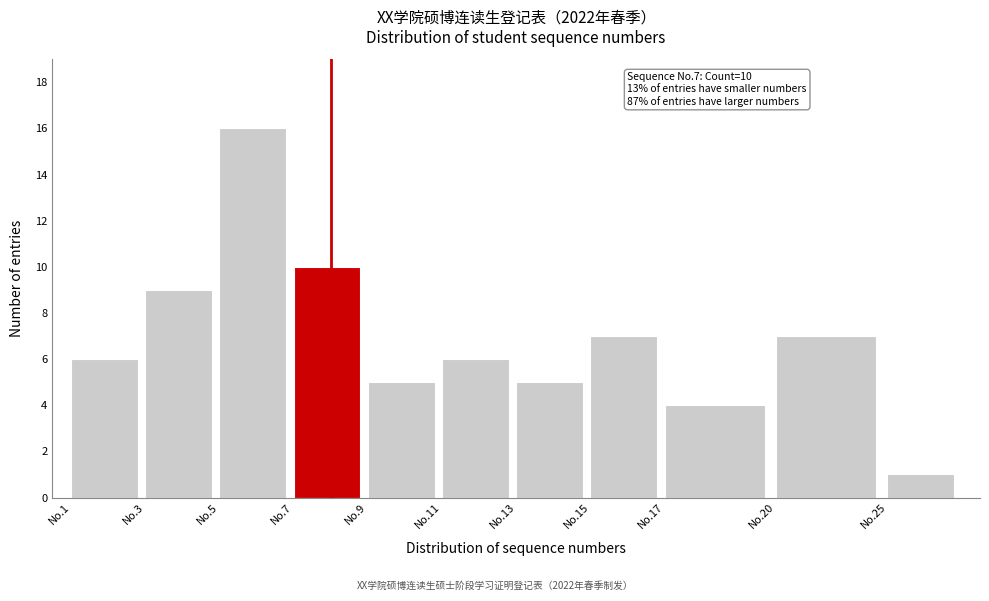

Reading right to left, extract all data points from this chart.

No.25=1	No.20=7	No.17=4	No.15=7	No.13=5	No.11=6	No.9=5	No.7=10	No.5=16	No.3=9	No.1=6